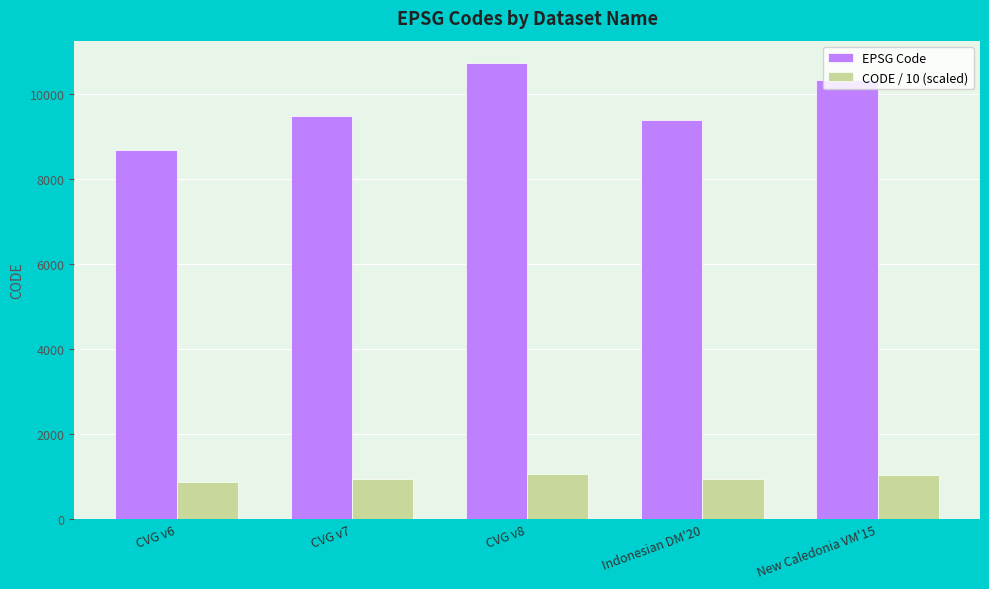

Count the number of categories in the chart.

5